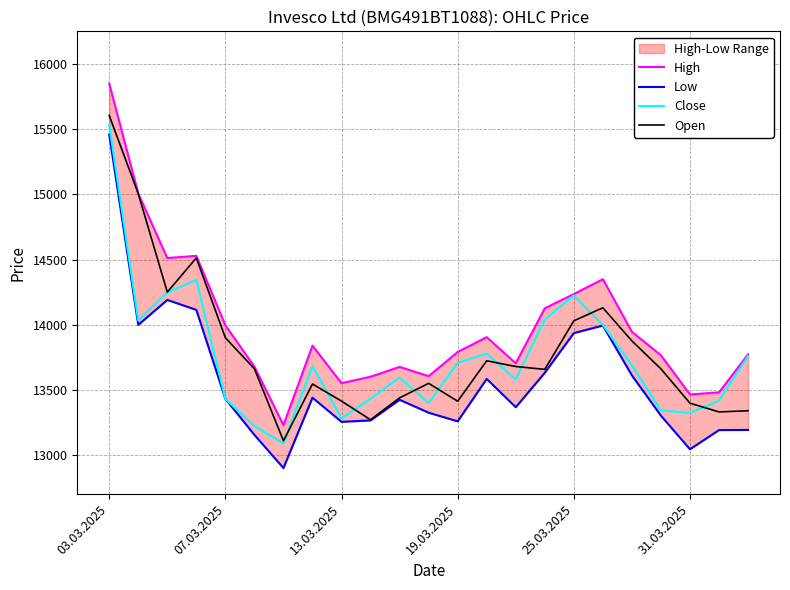

True or false: Low and High cross at least once.

False